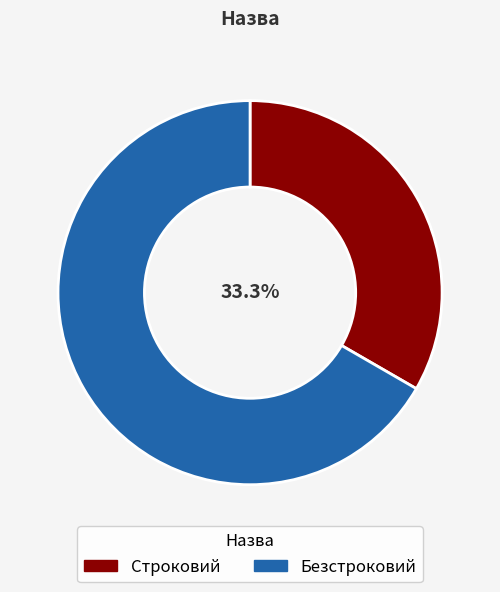

True or false: Безстроковий accounts for 61% of the total.

False